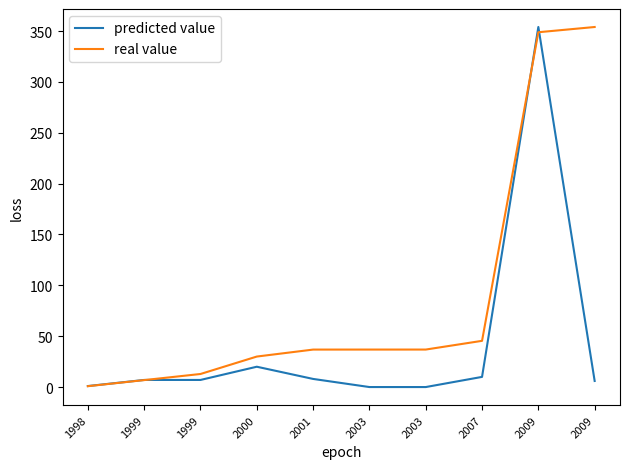

True or false: real value has a value of 36.9 at 2001.

True